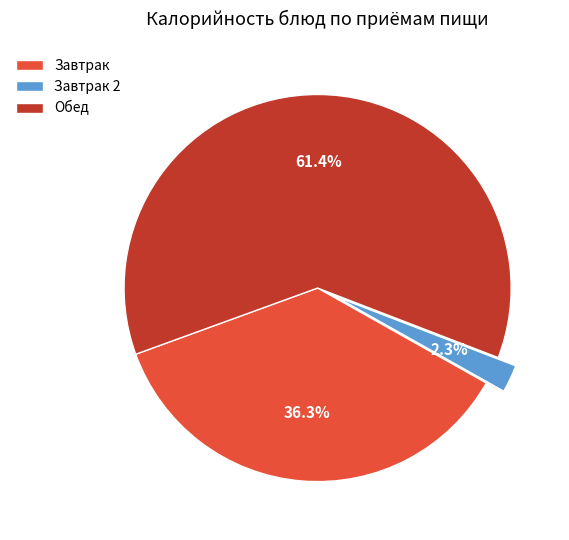

Rank the categories by value from highest to lowest.

Обед, Завтрак, Завтрак 2